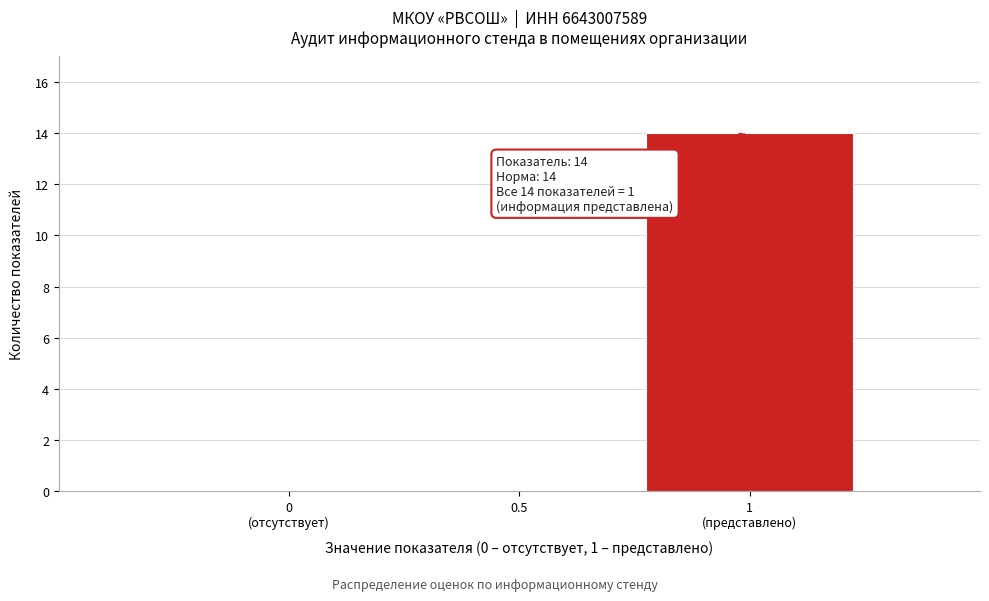

True or false: the data shows 0 at 0.5.

True